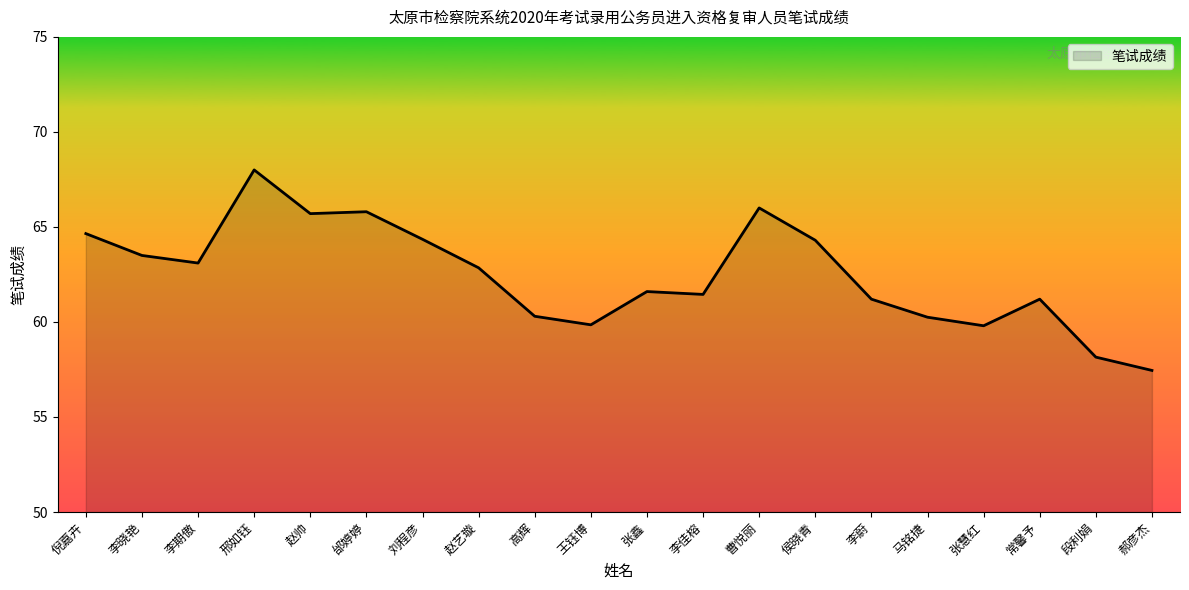

At which label does the data first exceed 62?

倪嘉卉